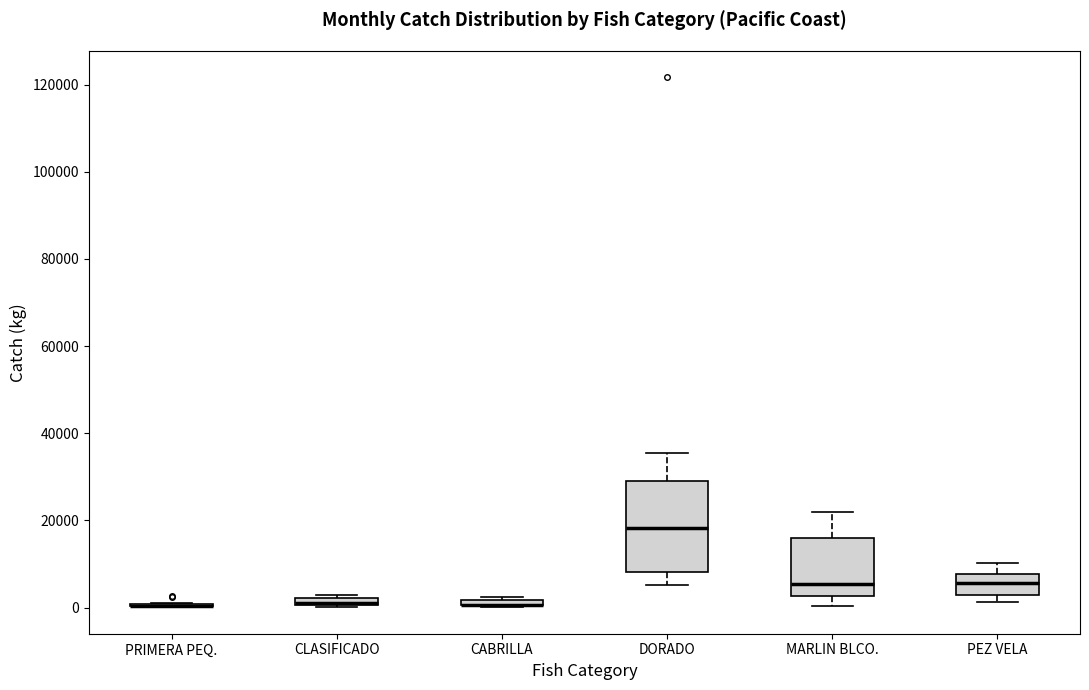

Where is the upper edge of the box for CLASIFICADO on the y-axis? The values are not printed on the chart, so give them approximately, as read against the axis.

2000